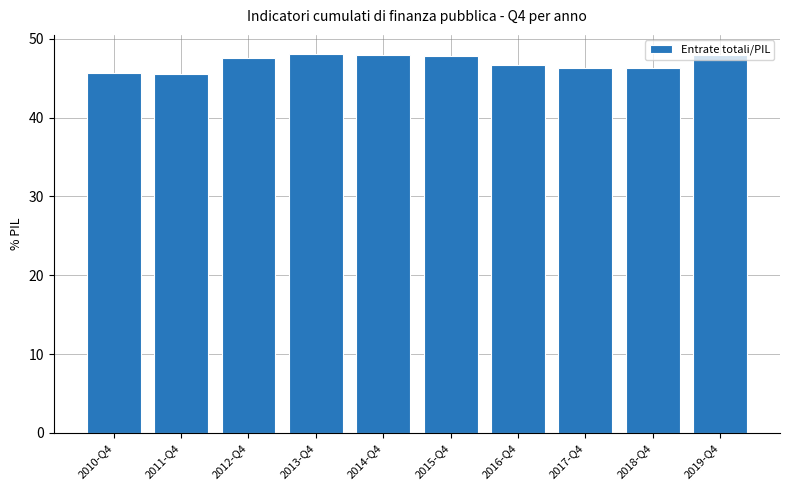

What position from the right is 2013-Q4?

7